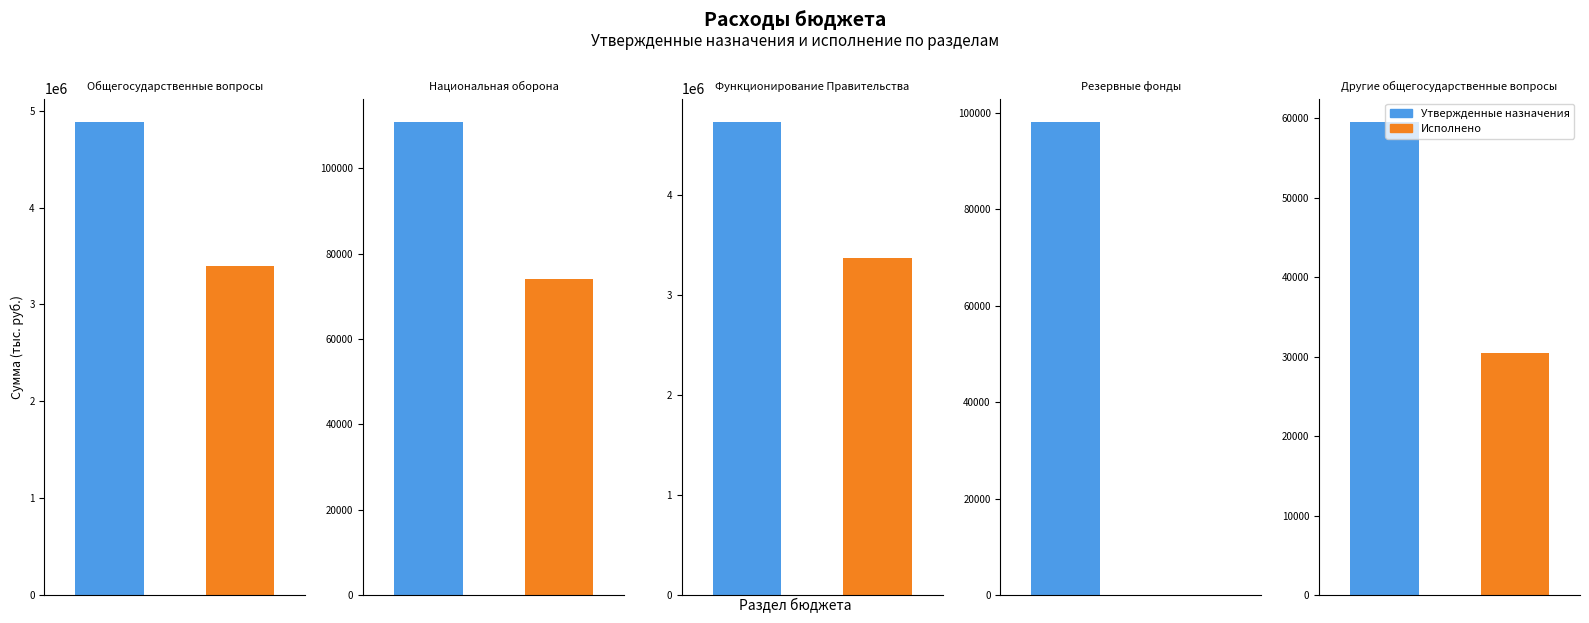

Which series has the largest total across all categories?

Утвержденные назначения